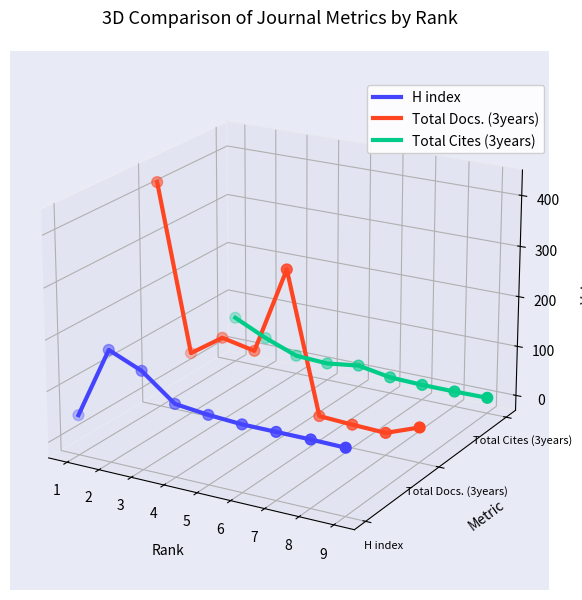

Which series contains the highest Y value?

Total Docs. (3years)